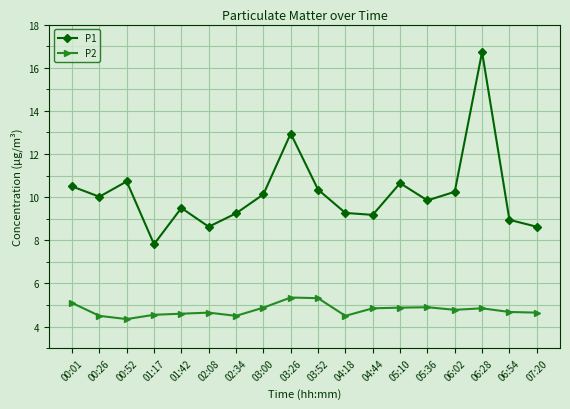

Does the chart have visible grid lines?

Yes